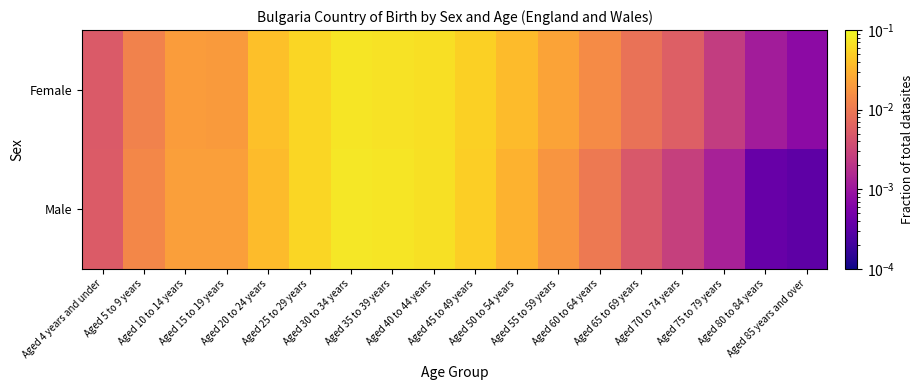

Rank the series by their maximum value, from lowest to highest.

Female, Male